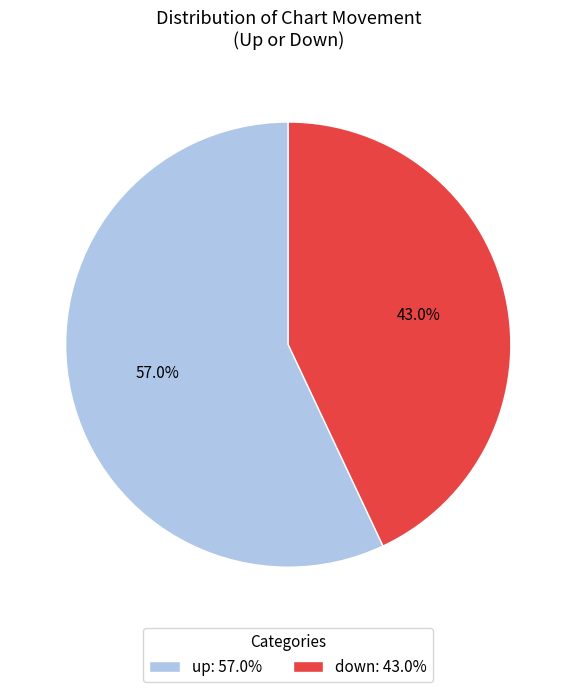

The up slice represents 57% of the pie. True or false?

True